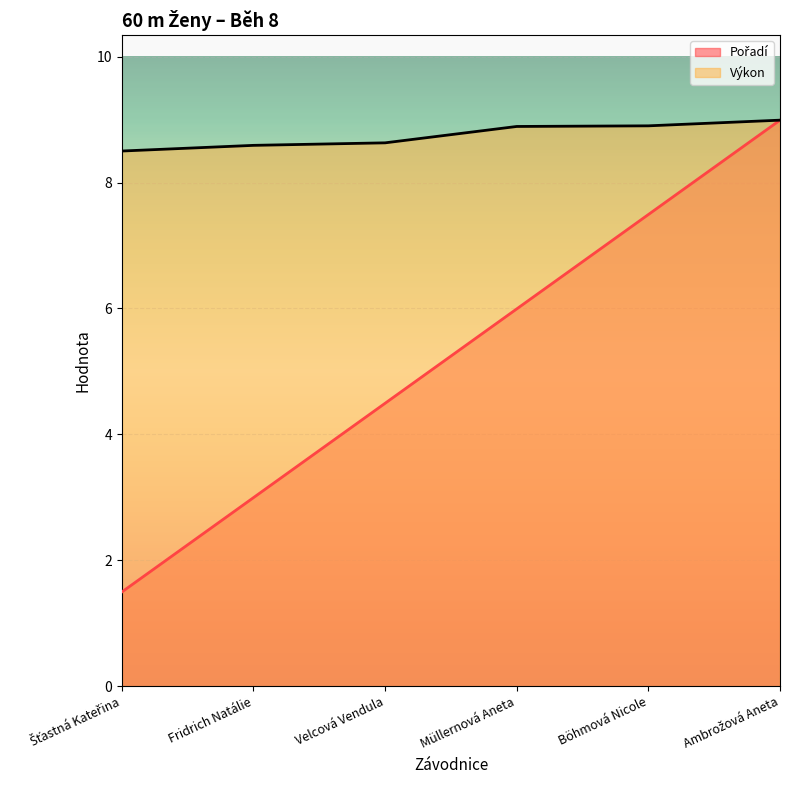

Is it true that Výkon equals 14.4 at Velcová Vendula?

False